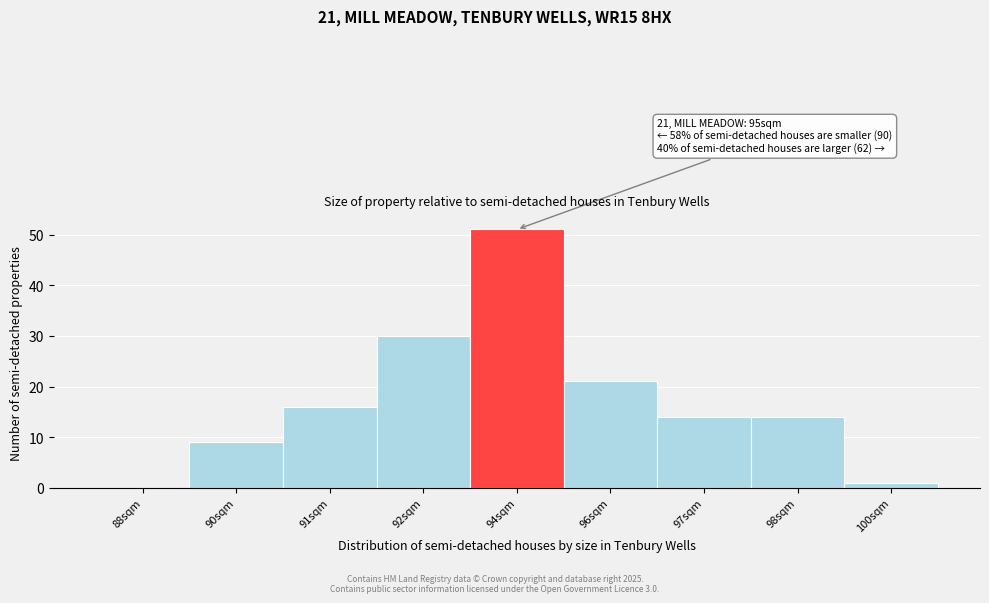

Reading left to right, list all the values displayed in this chart.

88sqm=0	90sqm=9	91sqm=16	92sqm=30	94sqm=51	96sqm=21	97sqm=14	98sqm=14	100sqm=1